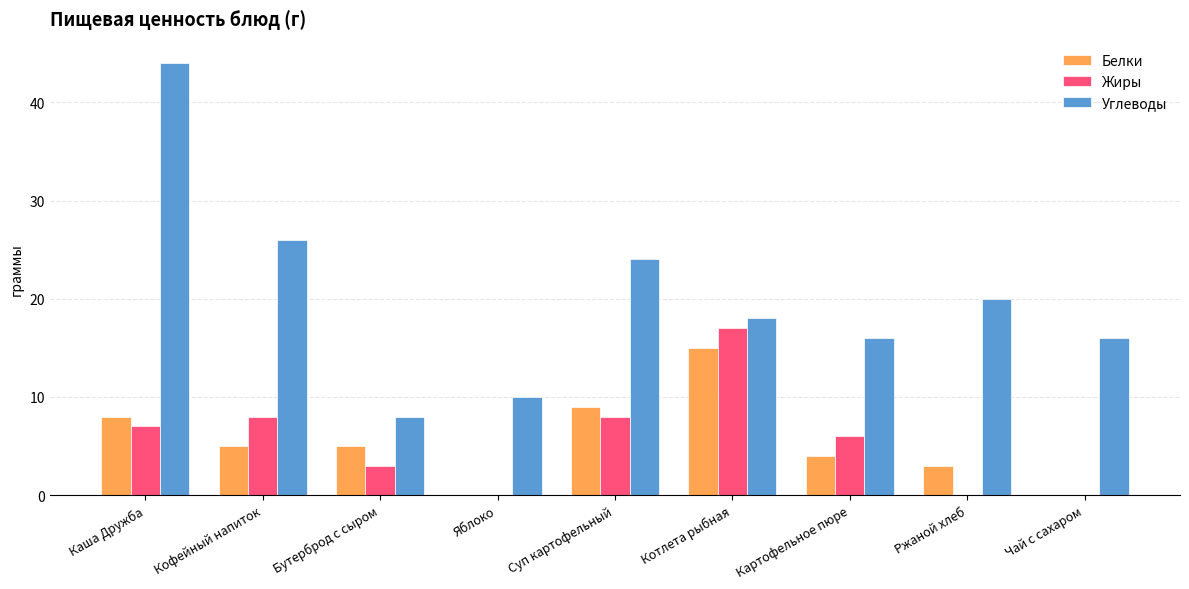

What is the maximum value for Жиры?

17